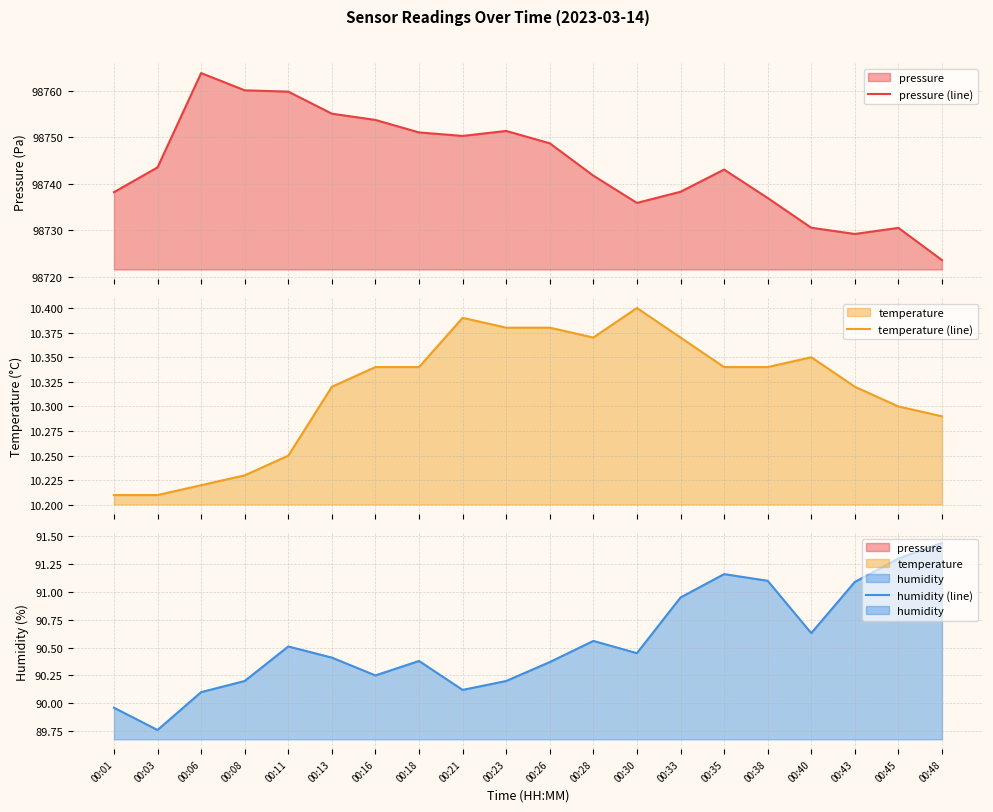

How many lines are shown in the chart?

3